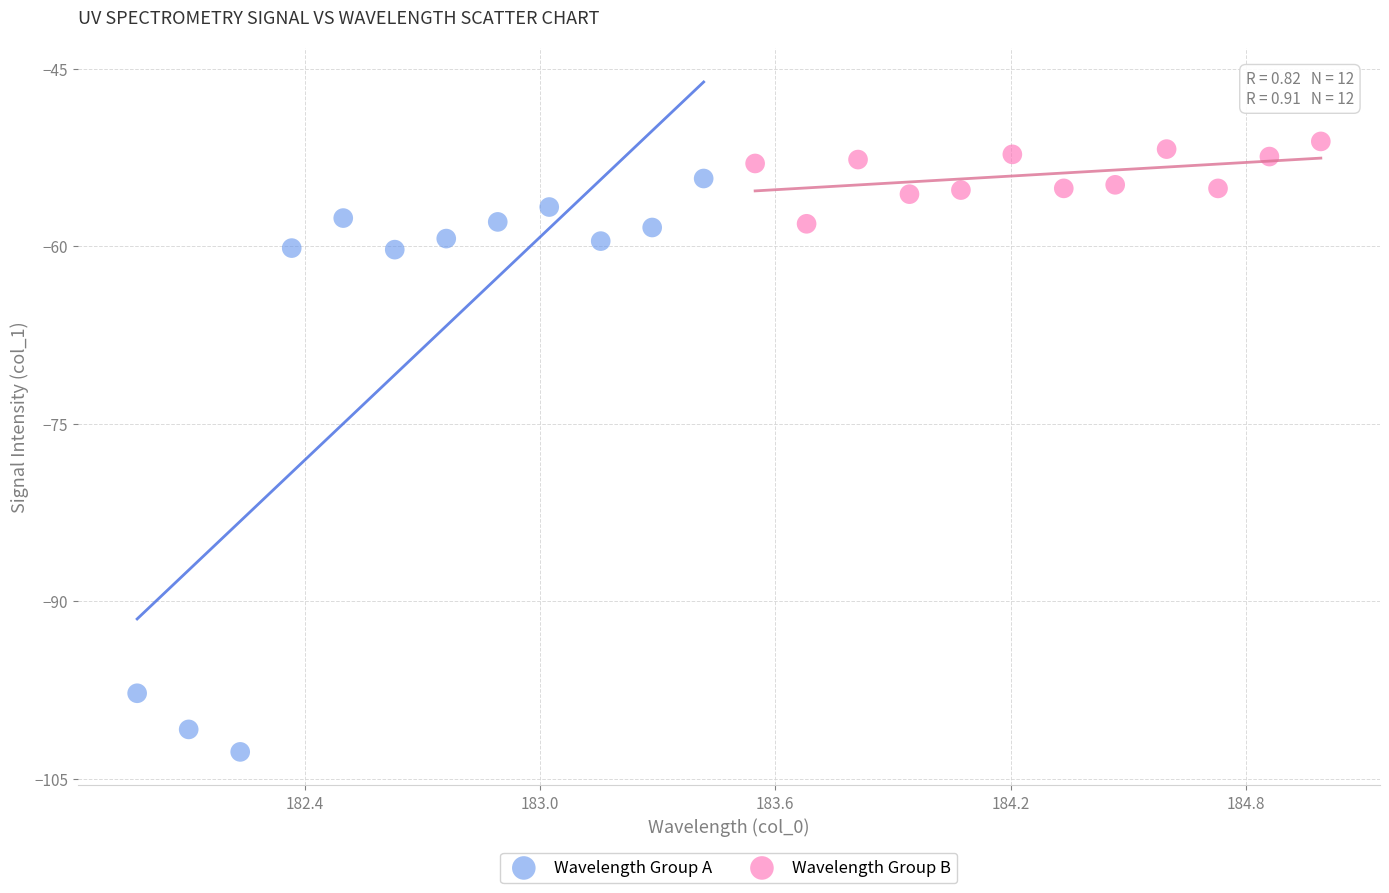

Which series contains the highest Y value?

Wavelength Group B